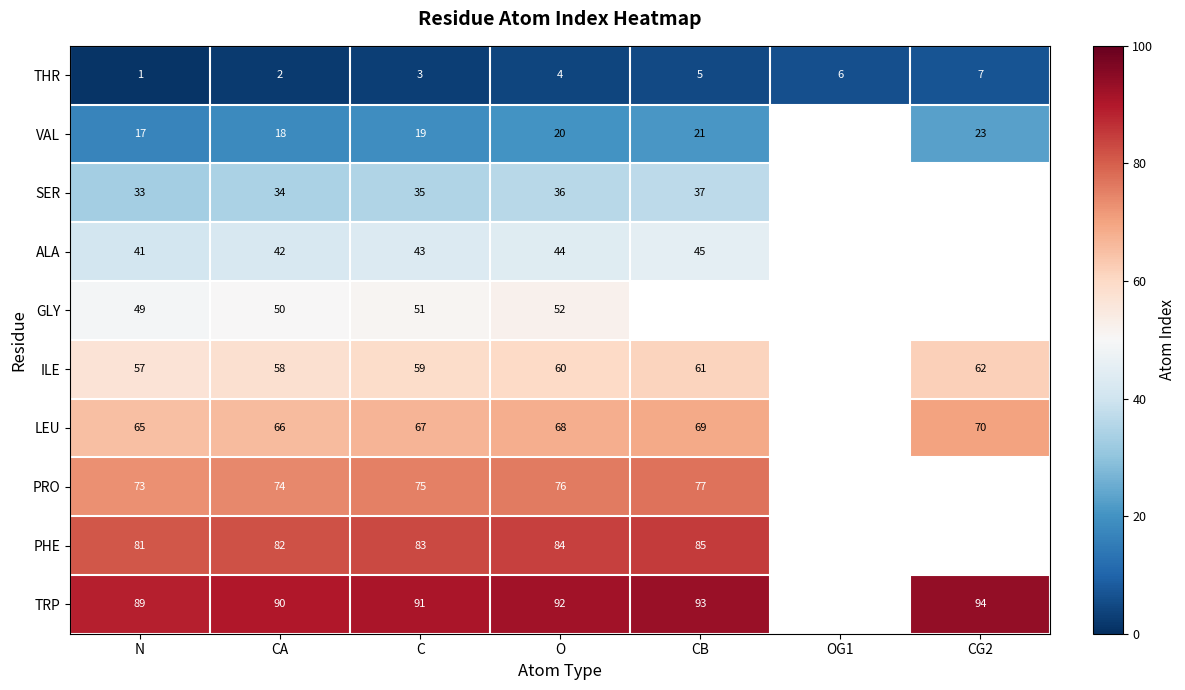

What is the sum of the THR values at O and OG1?

10